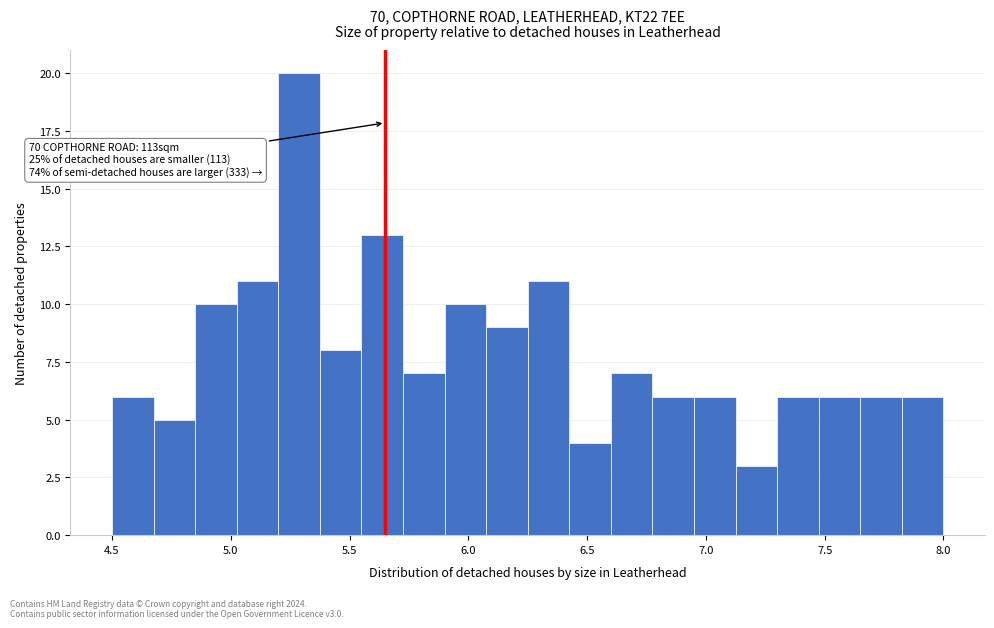

Around what value on the x-axis is the tallest bar? Give the approximate position of its centre, as read against the axis.

5.30